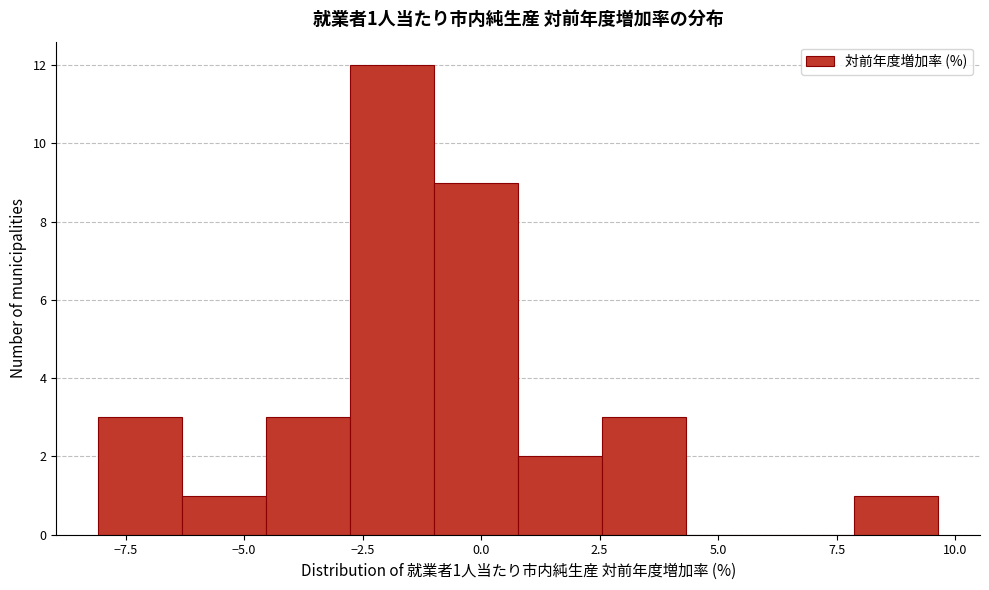

Read against the x-axis, roughly where is the centre of the tallest bar?

-2.0